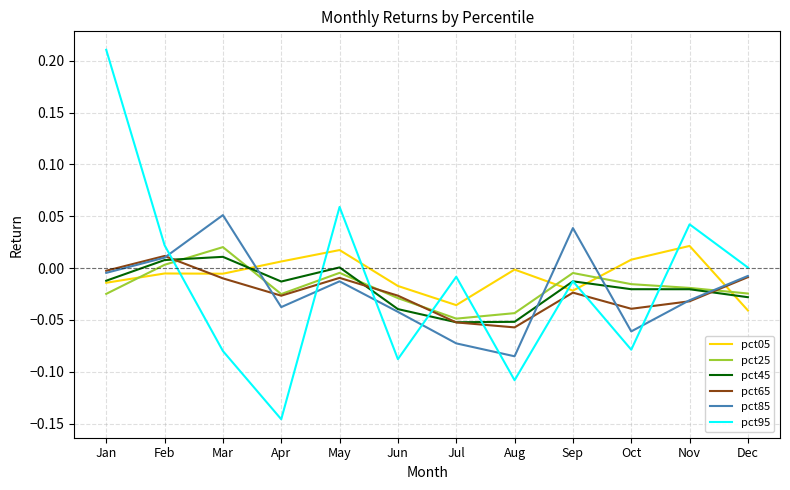

The value of pct95 at Sep is -0.0. True or false?

True